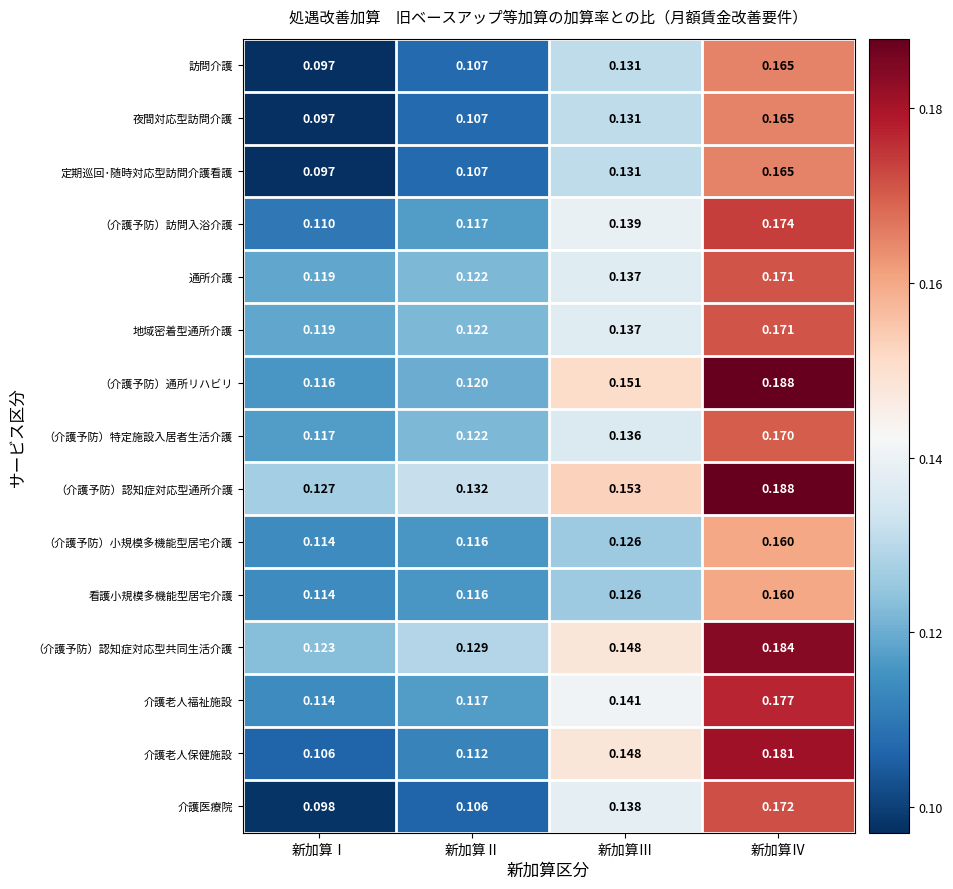

Which series has the largest total across all categories?

（介護予防）認知症対応型通所介護